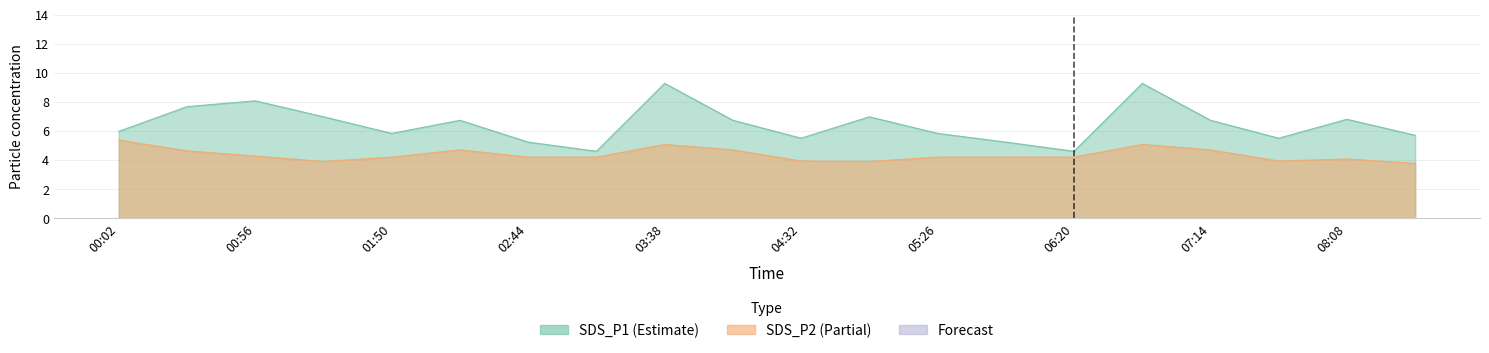

Reading left to right, what are all the values shown in this chart?

SDS_P1: 00:02=6.0	00:29=7.7	00:56=8.1	01:23=7.0	01:50=5.8	02:17=6.7	02:44=5.2	03:11=4.6	03:38=9.3	04:05=6.7	04:32=5.5	04:59=7.0	05:26=5.8	05:53=5.2	06:20=4.6	06:47=9.3	07:14=6.7	07:41=5.5	08:08=6.8	08:35=5.7
SDS_P2: 00:02=5.4	00:29=4.6	00:56=4.3	01:23=3.9	01:50=4.2	02:17=4.7	02:44=4.2	03:11=4.2	03:38=5.1	04:05=4.7	04:32=3.9	04:59=3.9	05:26=4.2	05:53=4.2	06:20=4.2	06:47=5.1	07:14=4.7	07:41=3.9	08:08=4.1	08:35=3.8